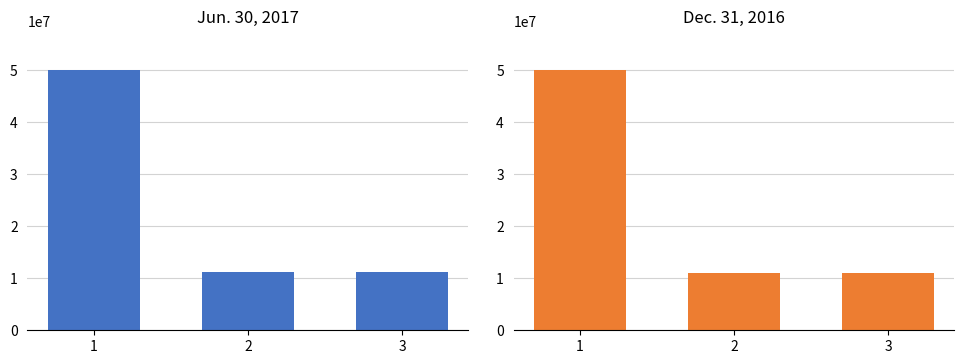

Between 3 and 2, which is larger?

3